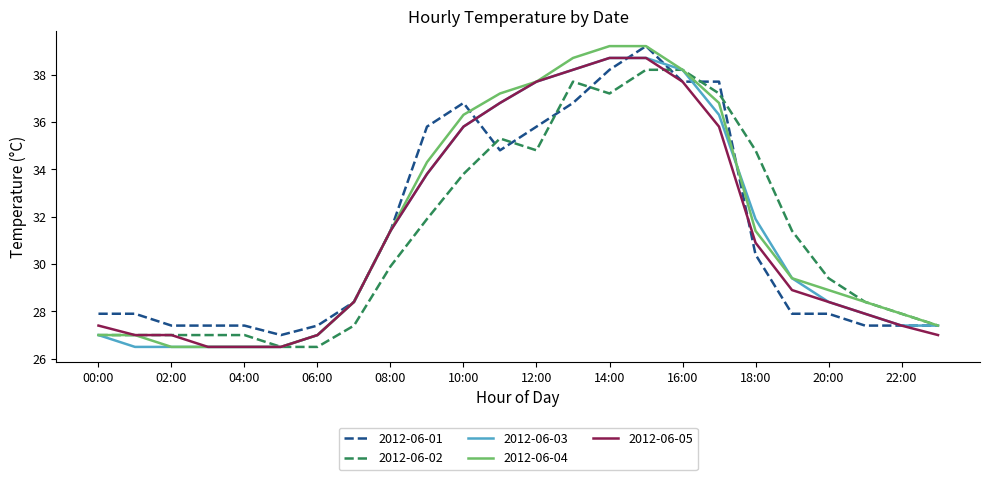

Which series has the widest spread of values?

2012-06-04